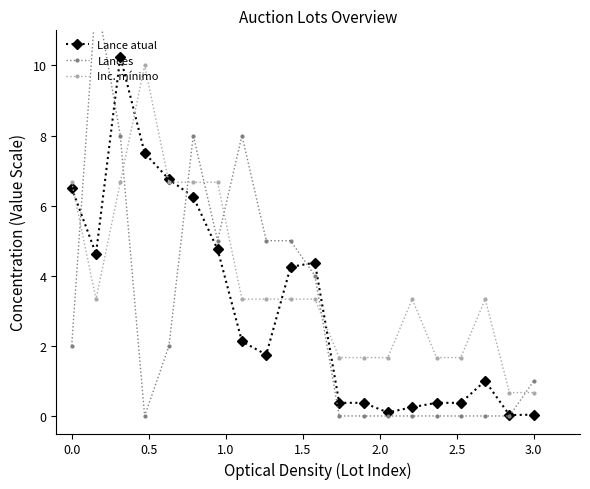

How many times do Lances and Lance atual cross each other?

5